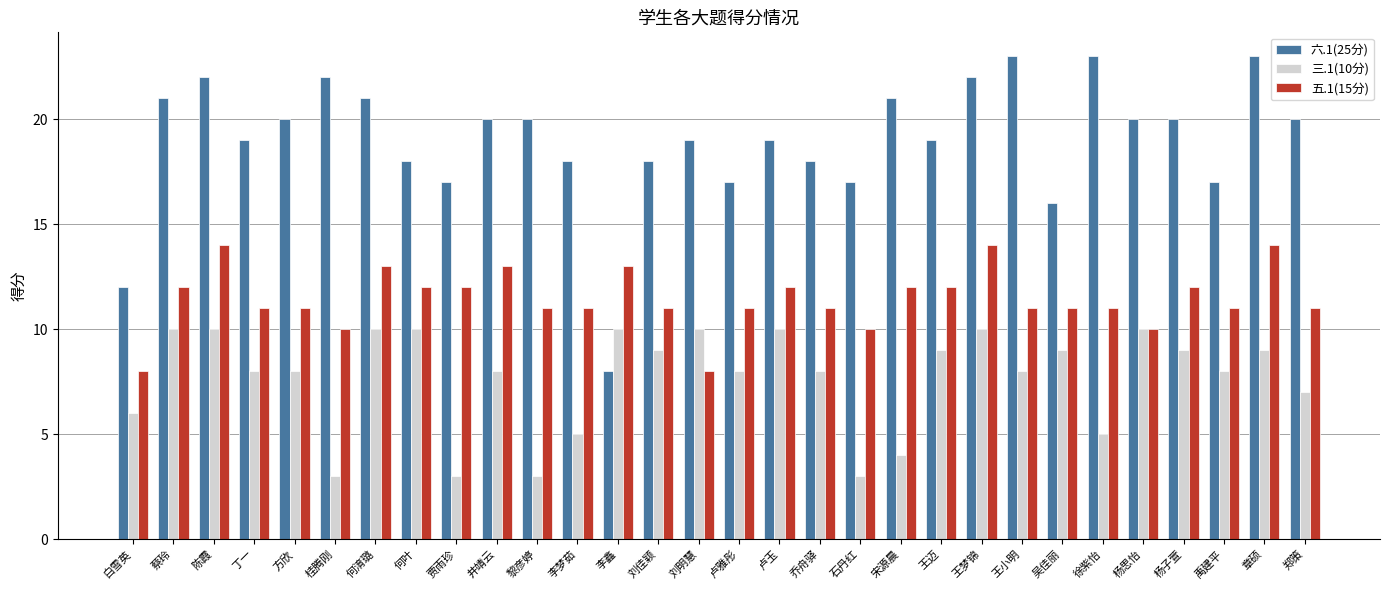

Count the number of data series in this chart.

3